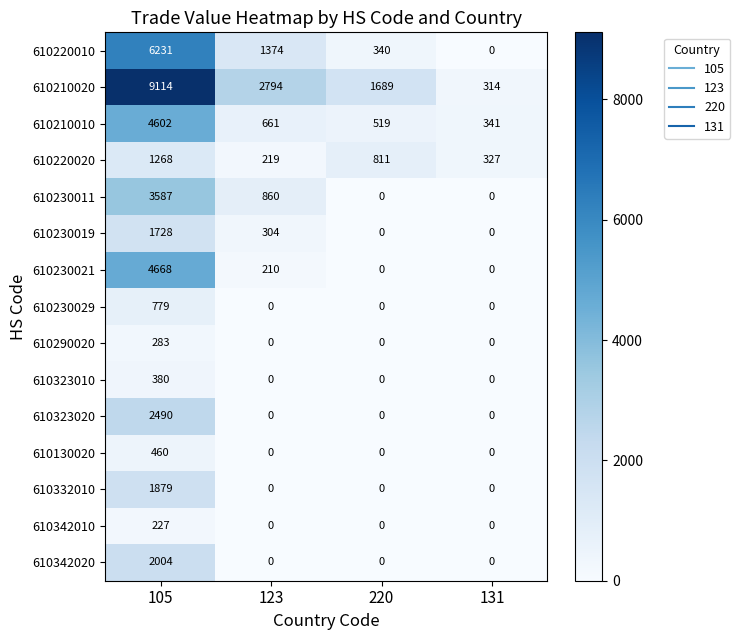

Which category has the highest value across all series?

105